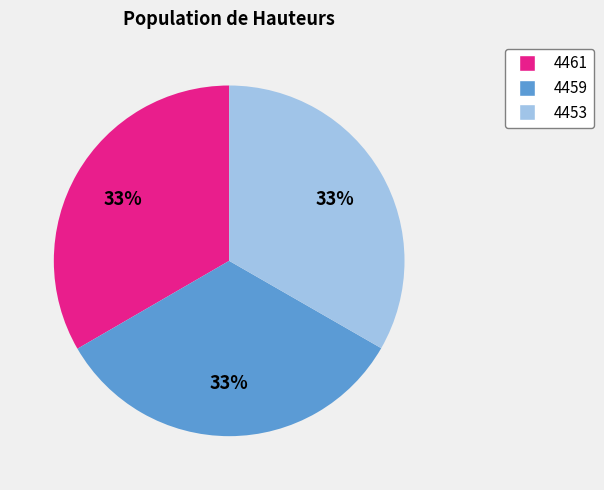

How many slices are in this pie chart?

3